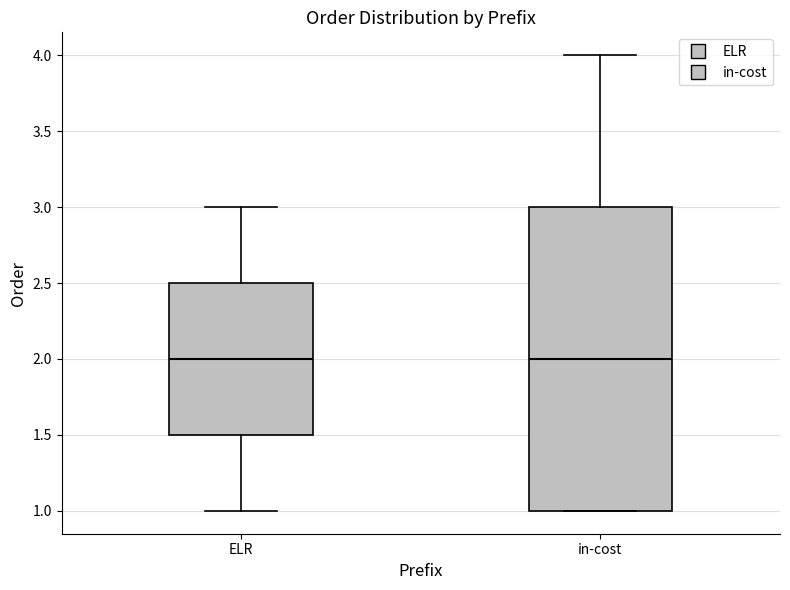

Reading left to right, read every box against the y-axis: the position of its median line, the range the box covers, and the ends of its whiskers. The values are not printed on the chart, so give them approximately, as read against the axis.

ELR: median 2.0, box 1.5 to 2.5, whiskers 1.0 to 3.0
in-cost: median 2.0, box 1.0 to 3.0, whiskers 1.0 to 4.0